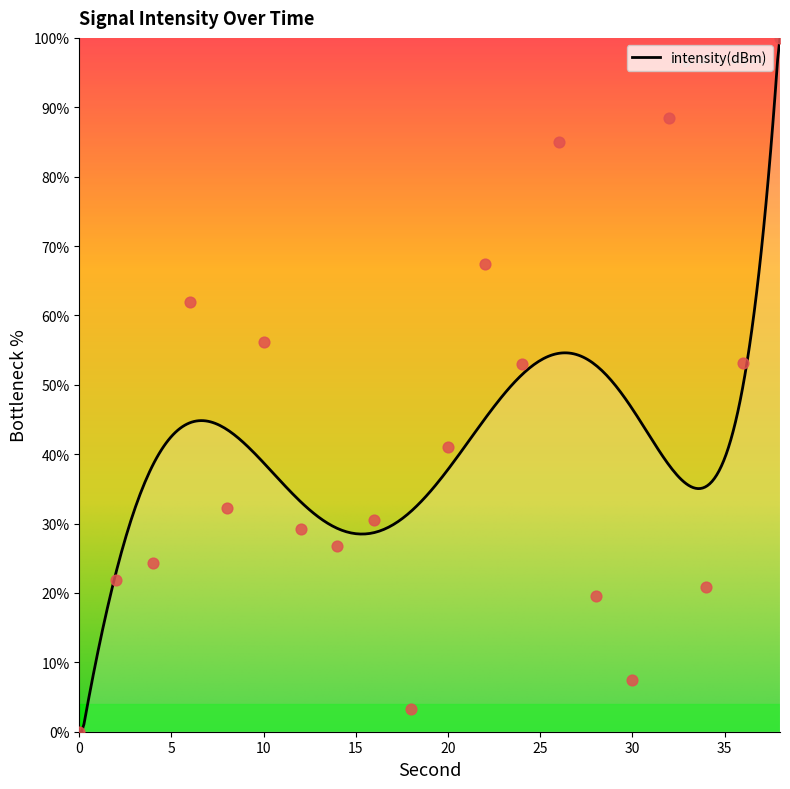

Approximately how many times larger is the value at 12 compared to 34?

1.4